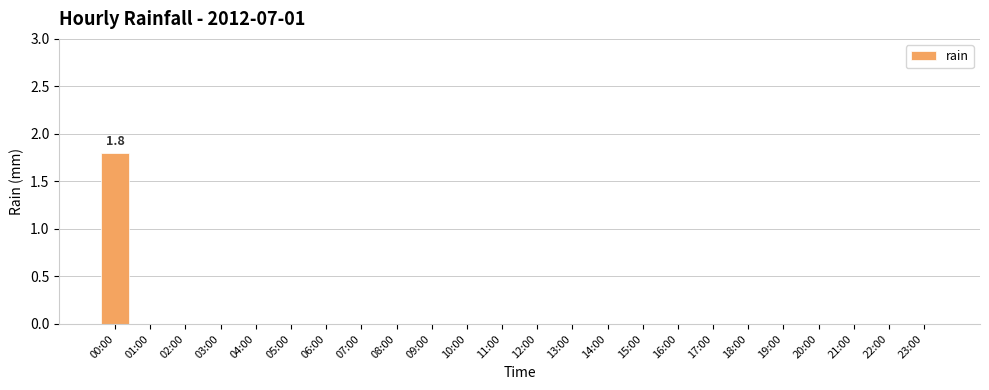

Is it true that the value at 20:00 is -0.7?

False